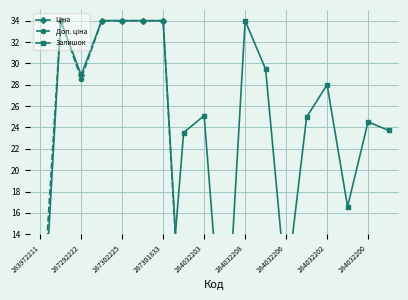

How many lines are shown in the chart?

3